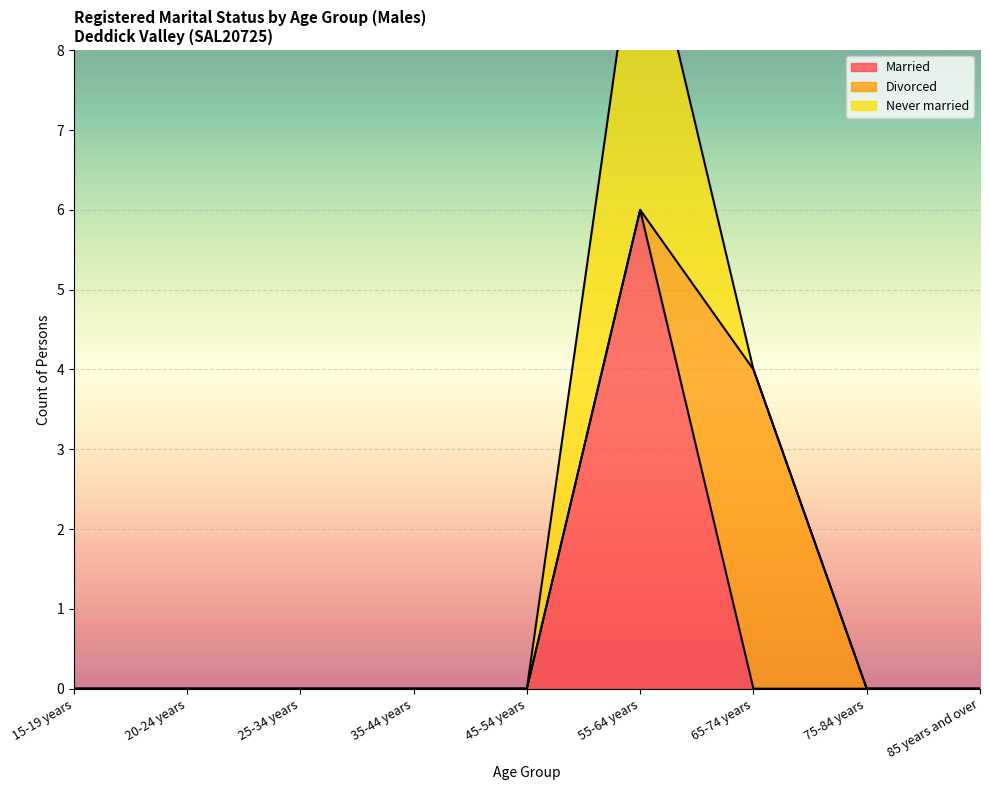

What is the sum of all Married values?

6